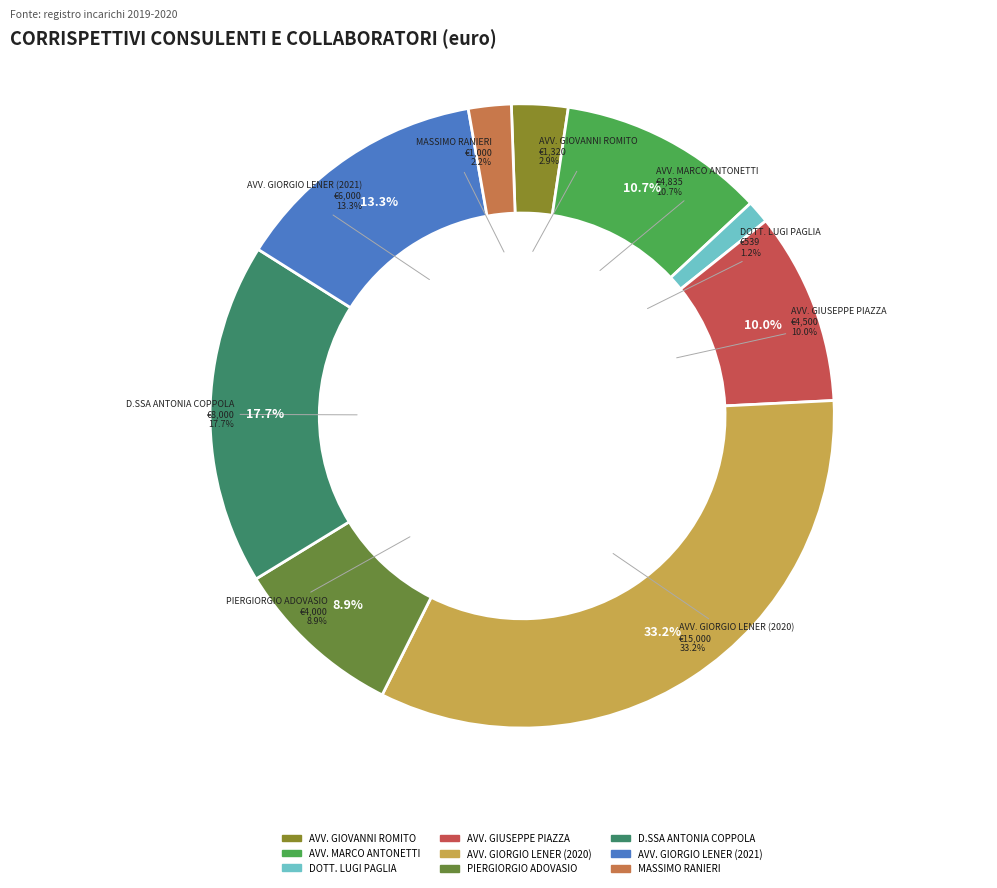

Does AVV. GIUSEPPE PIAZZA account for over 50% of the chart?

No